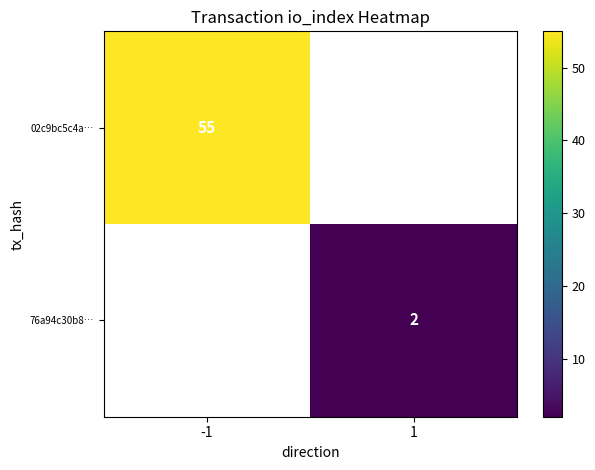

Between -1 and 1, which is larger?

1